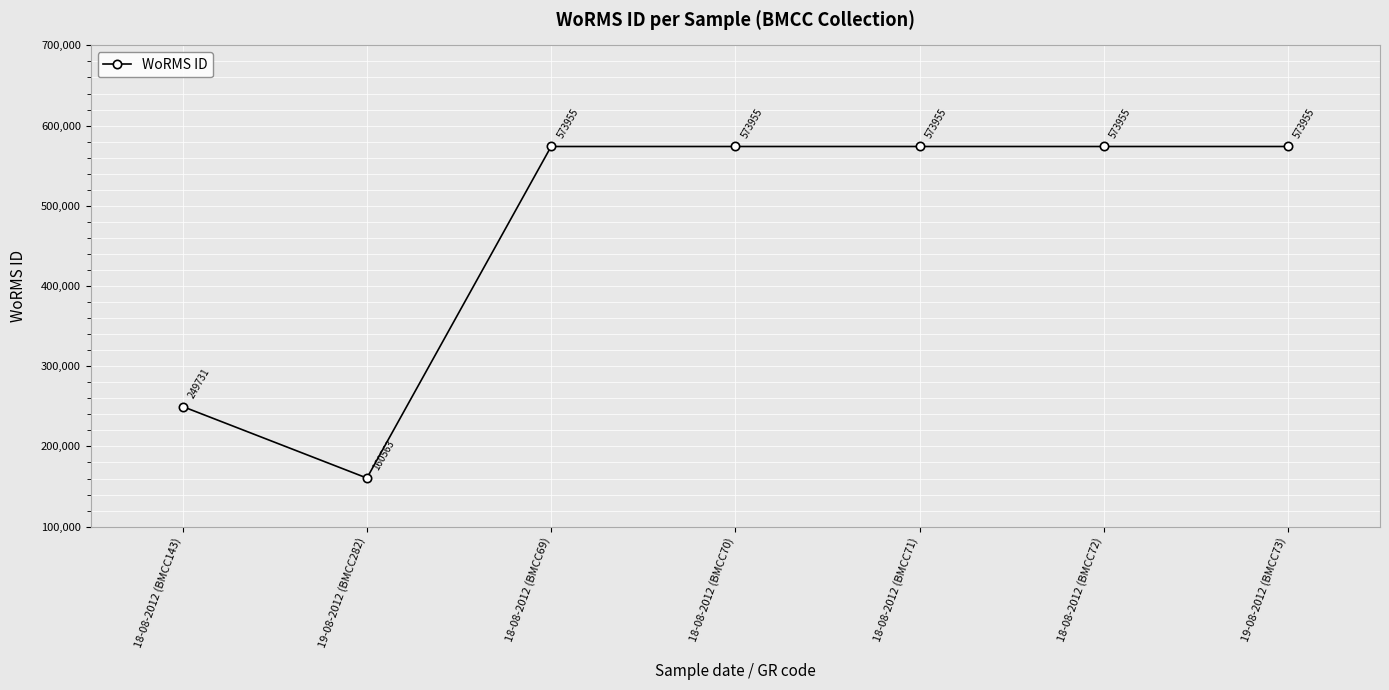

What is the label of the 1st point from the left?

18-08-2012 (BMCC143)